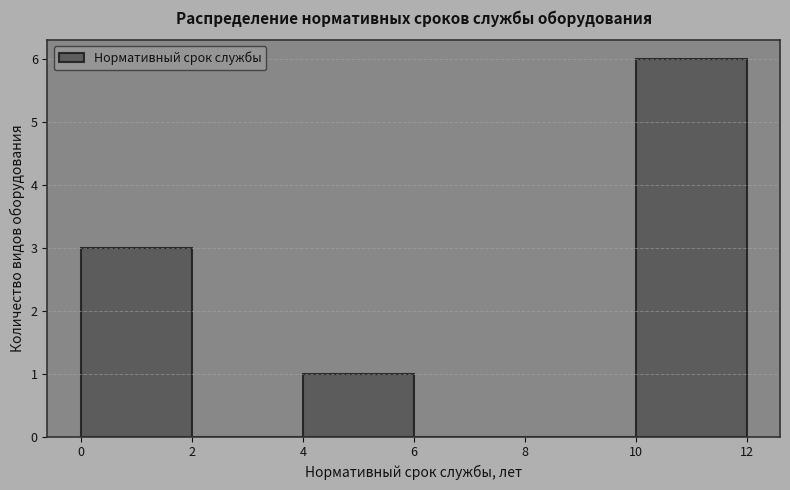

Which range on the x-axis has the tallest bar?

10 to 12